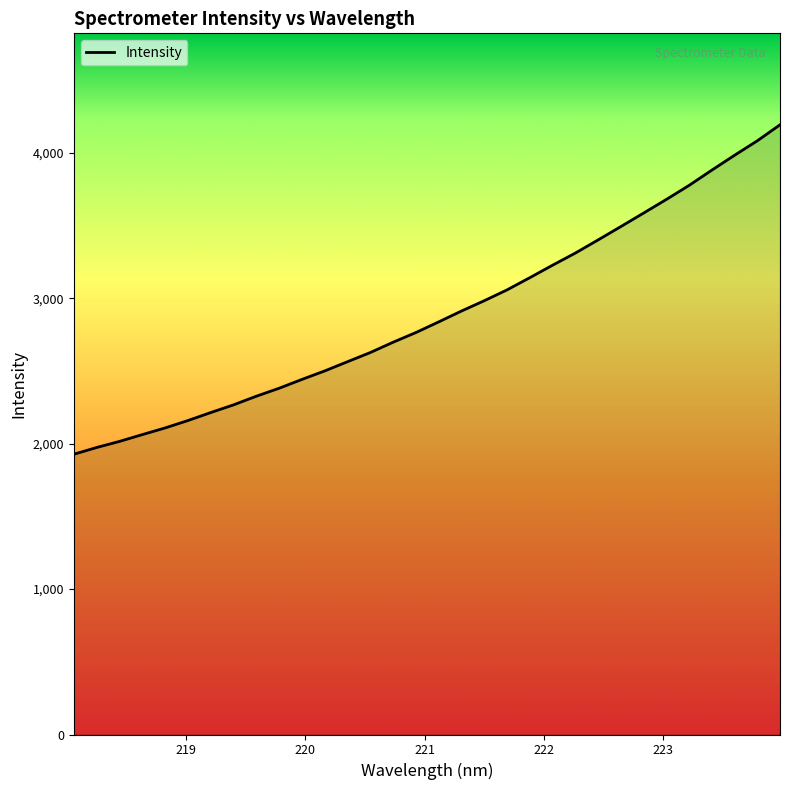

What is the difference between the maximum and minimum values?

2265.2